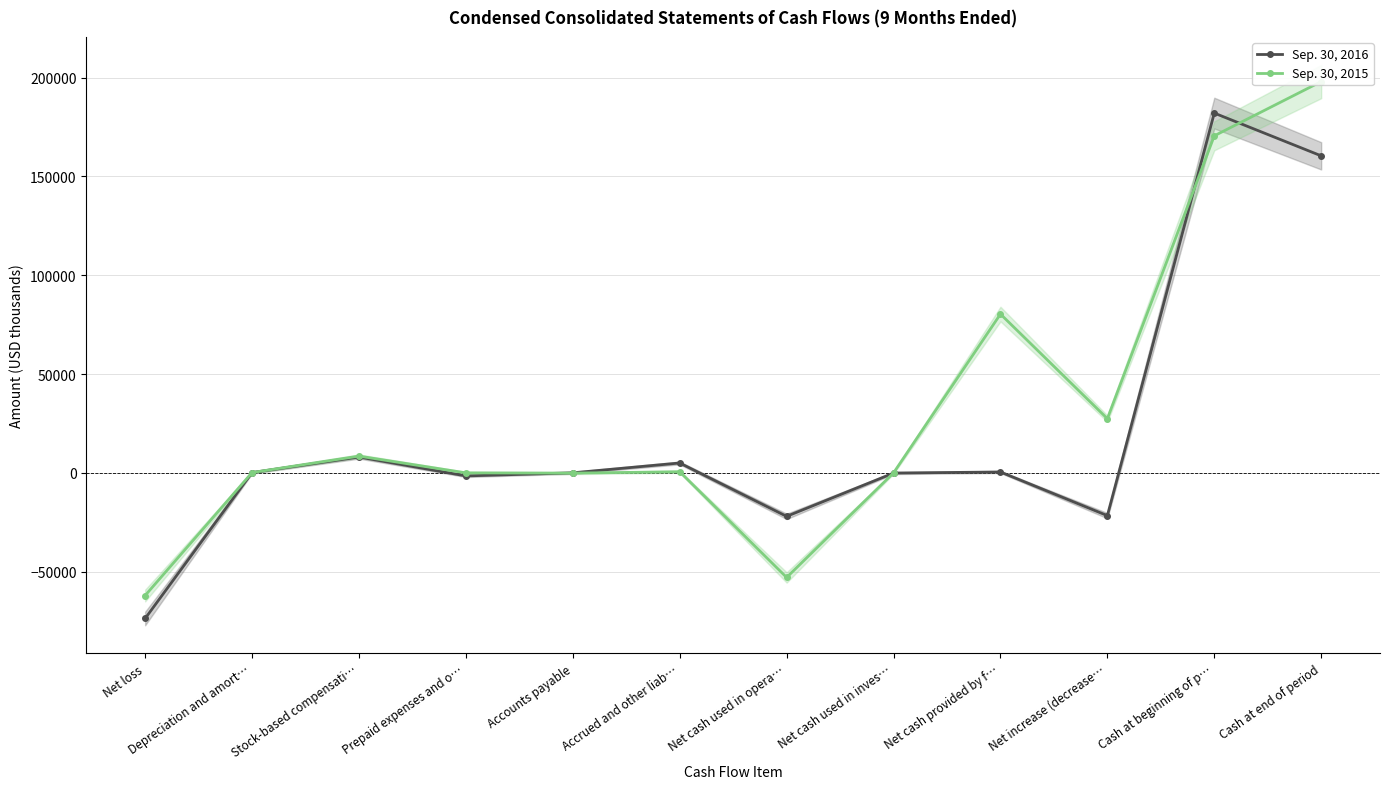

Does the chart have visible grid lines?

Yes